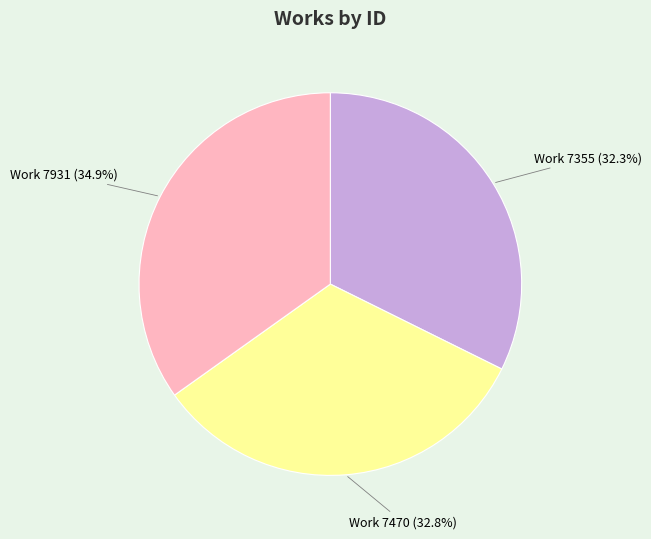

Does any single category account for the majority?

No